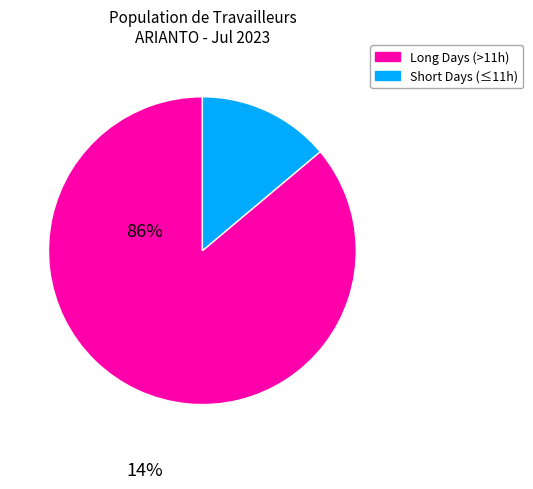

Does any single category account for the majority?

Yes